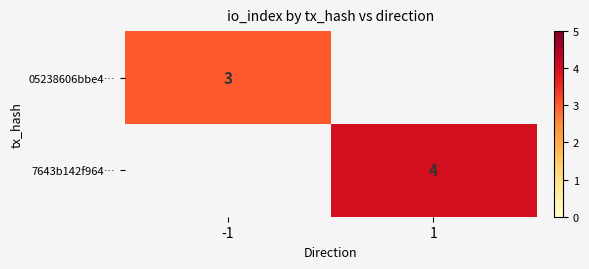

Between 1 and -1, which is larger?

-1